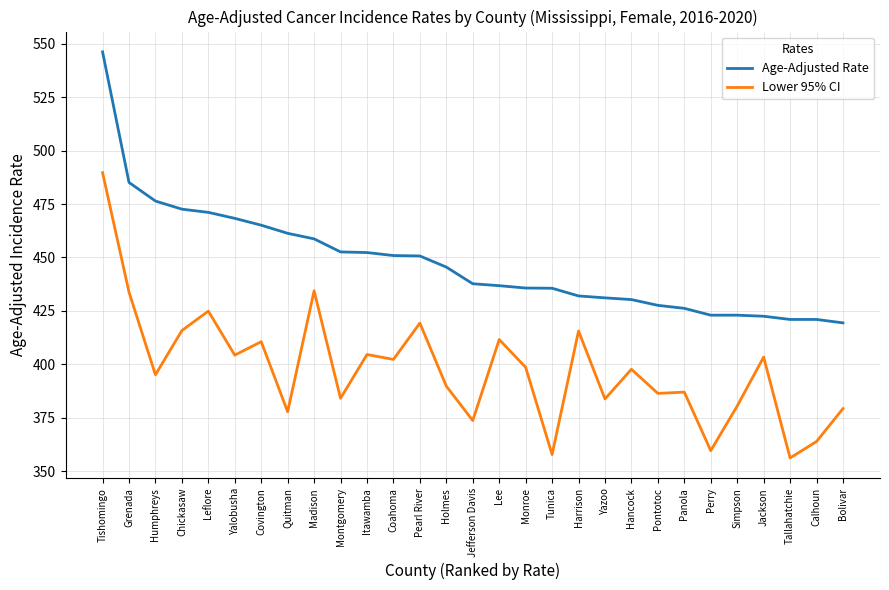

List the series in order of their overall mean, highest first.

Age-Adjusted Rate, Lower 95% CI